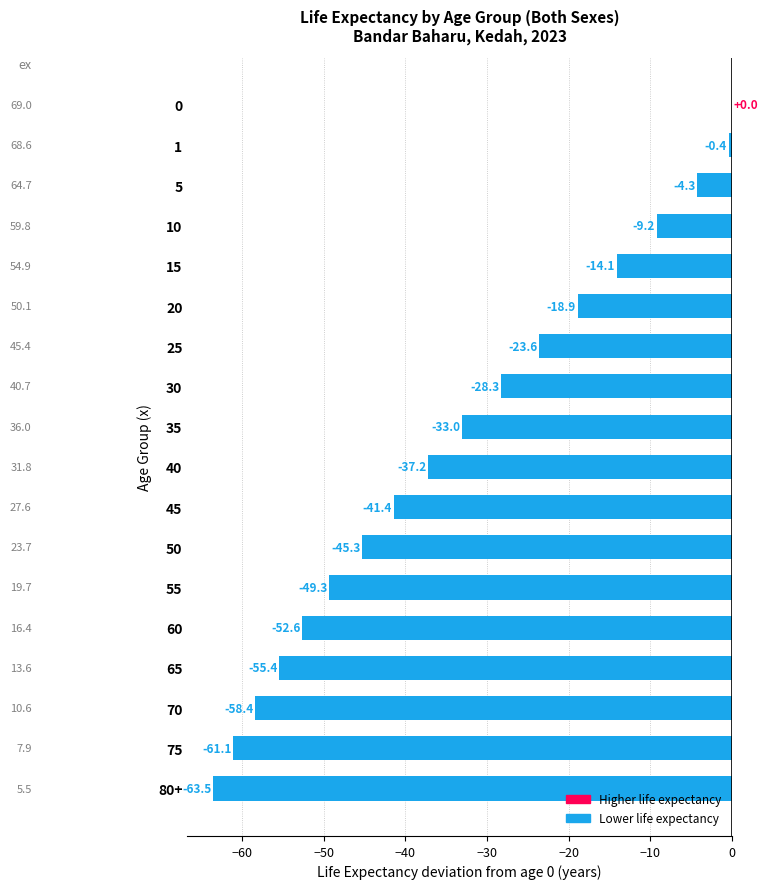

The chart shows a value of -3.2 at 15. True or false?

False